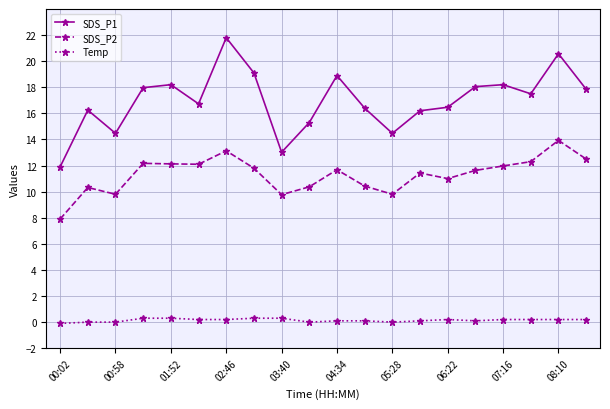

Which series has the largest range (max minus min)?

SDS_P1